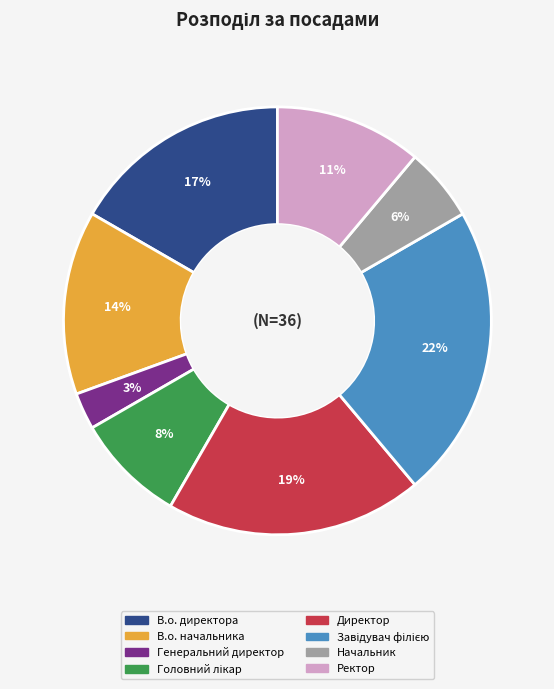

To the nearest percent, what is the average slice percentage?

12%